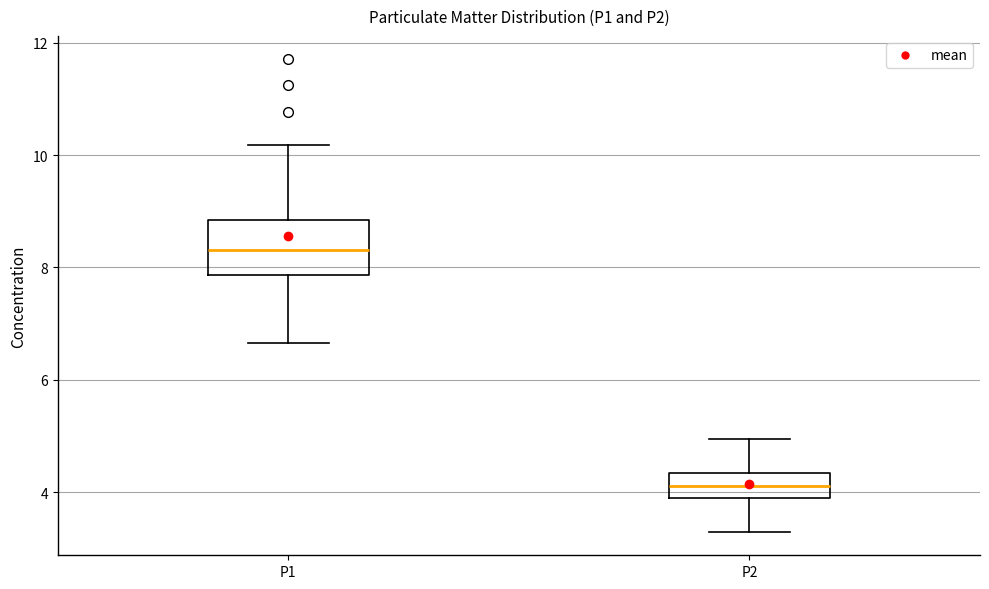

Reading left to right, transcribe this box plot: for each box, give where its median line is, the range the box spans, and where its two whiskers end, as read against the y-axis. The values are not printed on the chart, so give them approximately, as read against the axis.

P1: median 8.4, box 7.8 to 8.8, whiskers 6.6 to 10.2
P2: median 4.2, box 3.8 to 4.4, whiskers 3.4 to 5.0